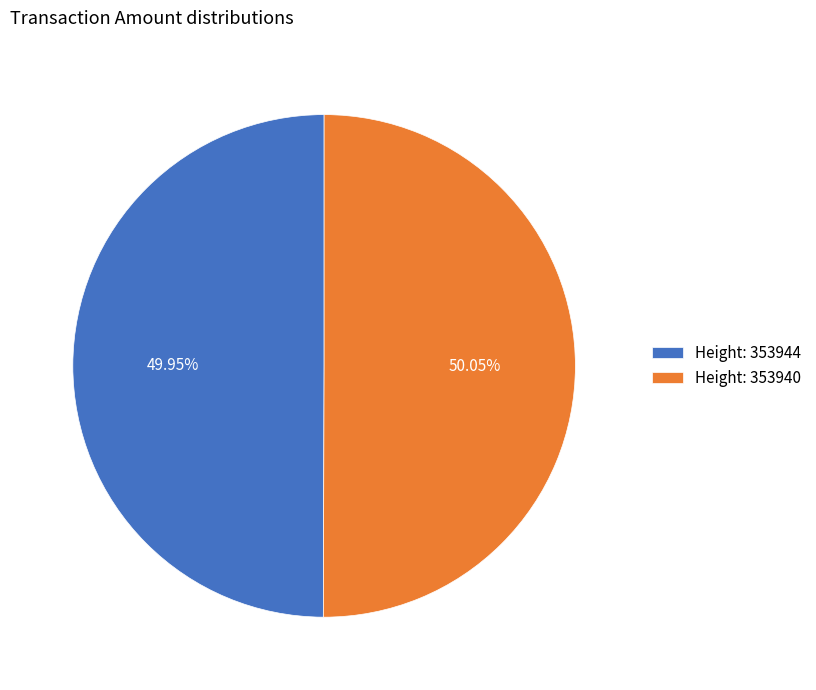

What is the ratio of the value at Height: 353944 to the value at Height: 353940?

1.0